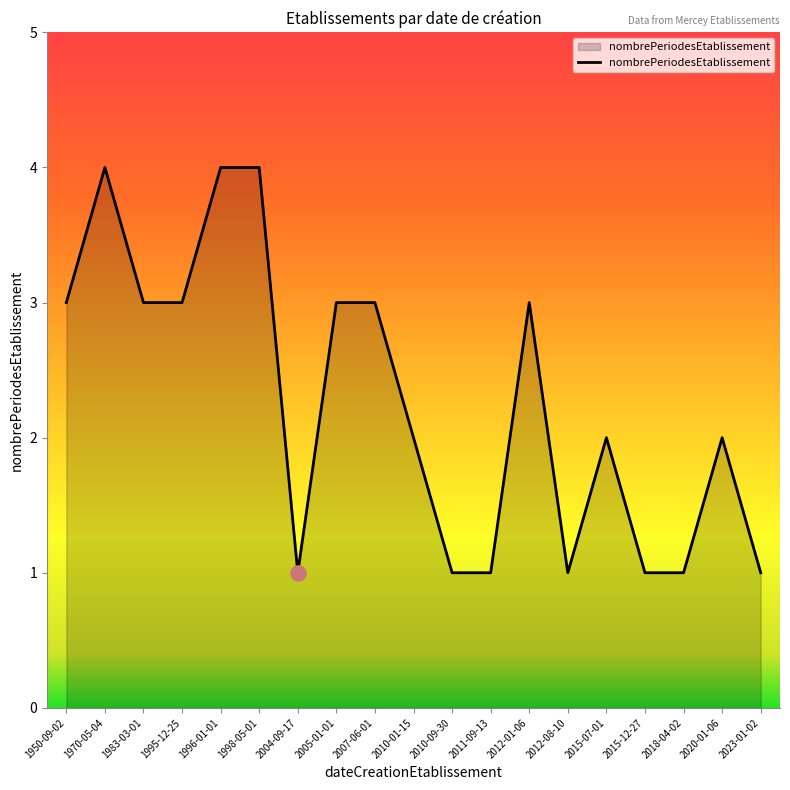

What is the change in value from 2012-08-10 to 2015-07-01?

+1